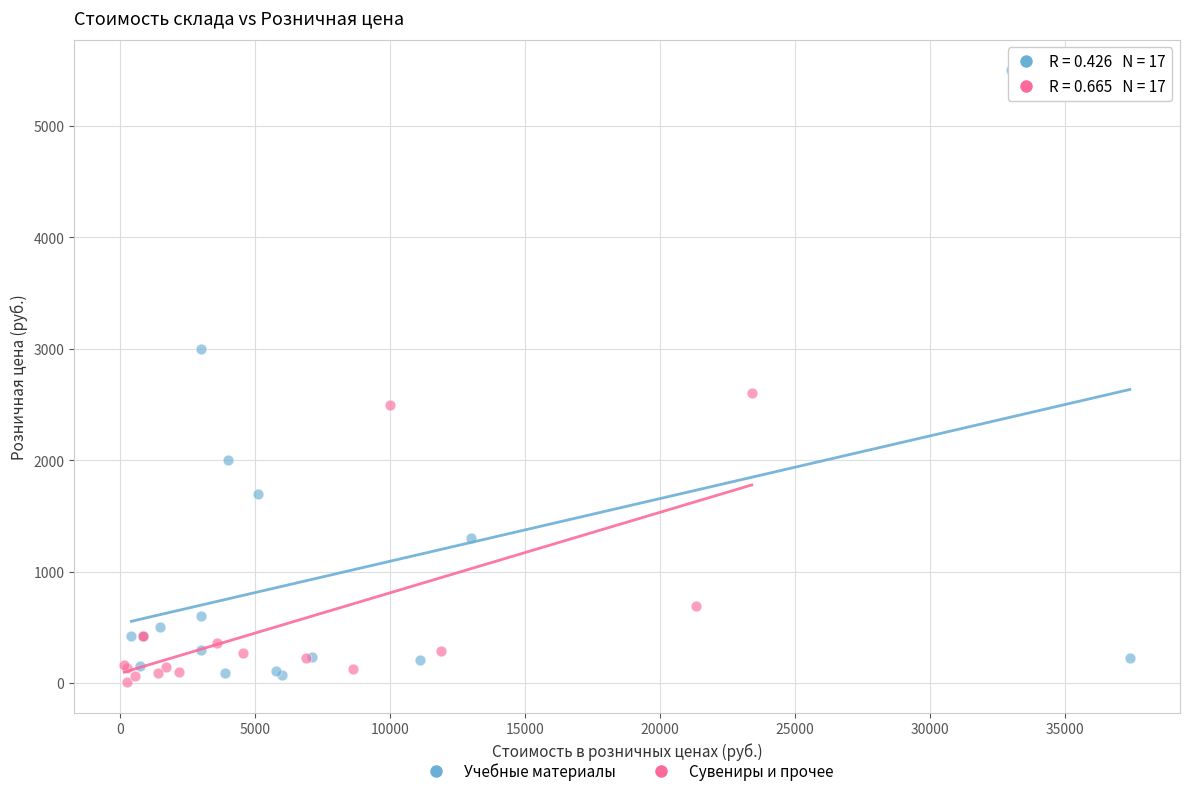

Which series reaches the minimum Y coordinate?

Сувениры и прочее